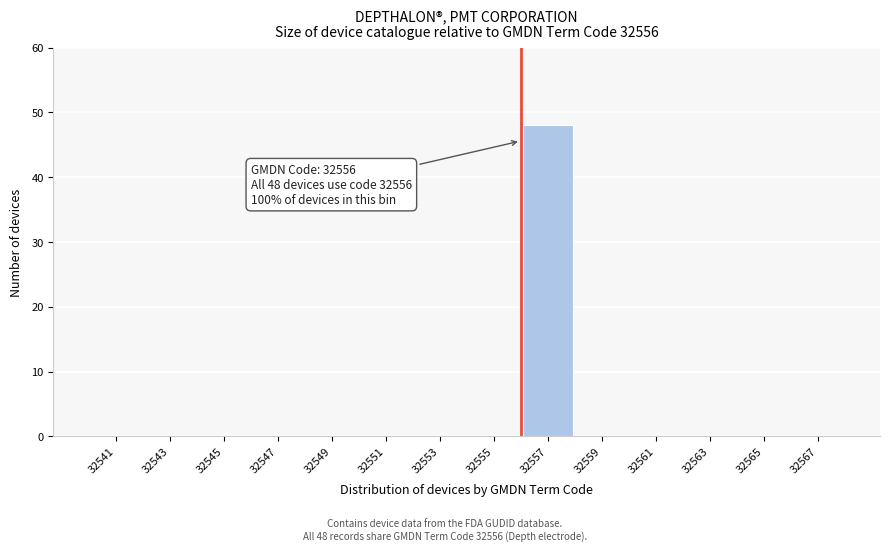

Over which range of the x-axis is the bar tallest?

32556 to 32558